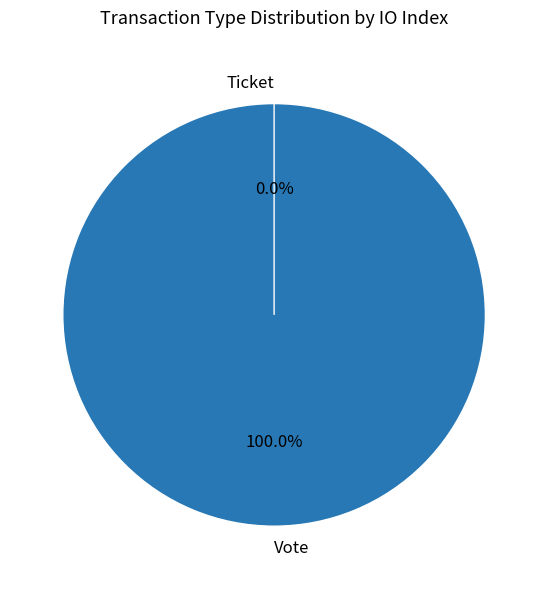

How many segments does this pie chart have?

2